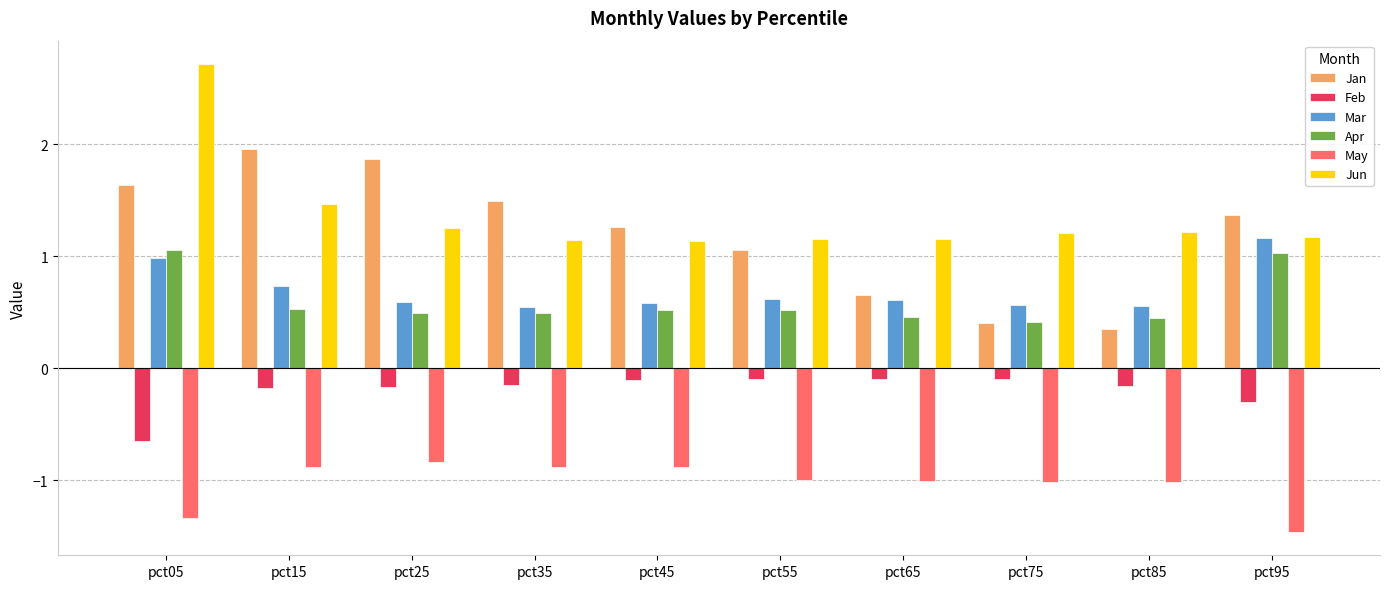

What are all the series names shown in the legend?

Jan, Feb, Mar, Apr, May, Jun